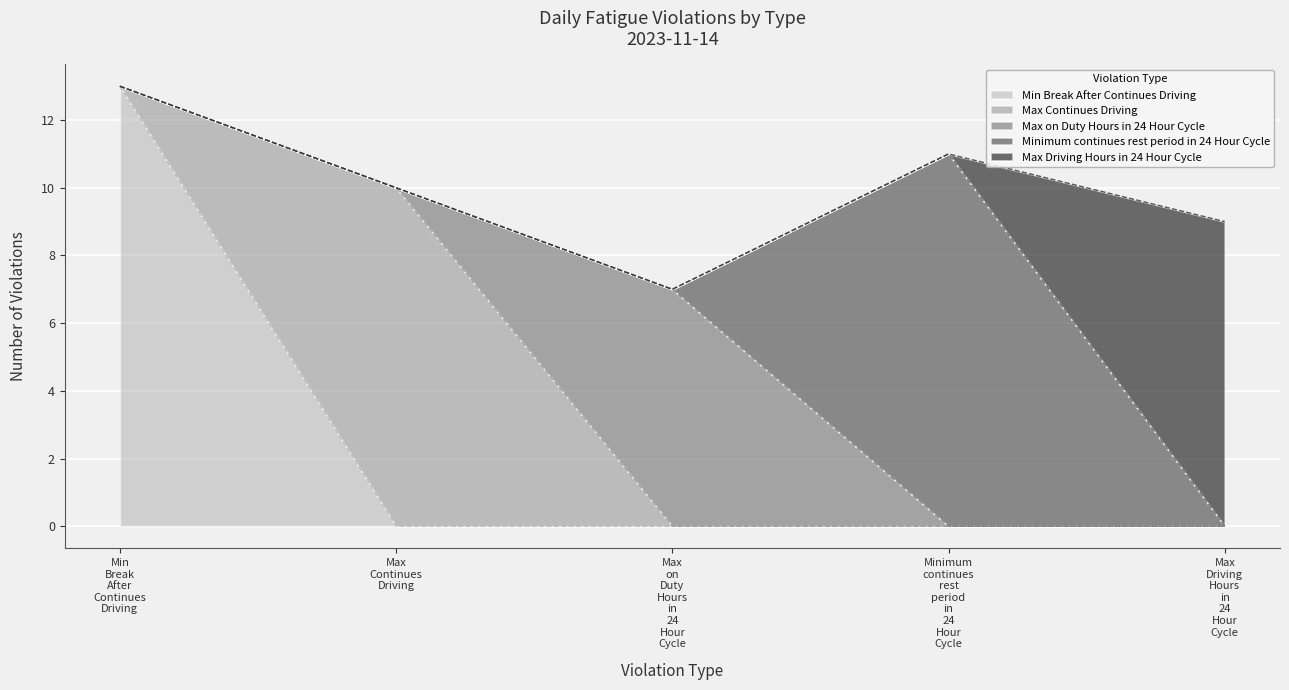

How many data points are less than 10?

2